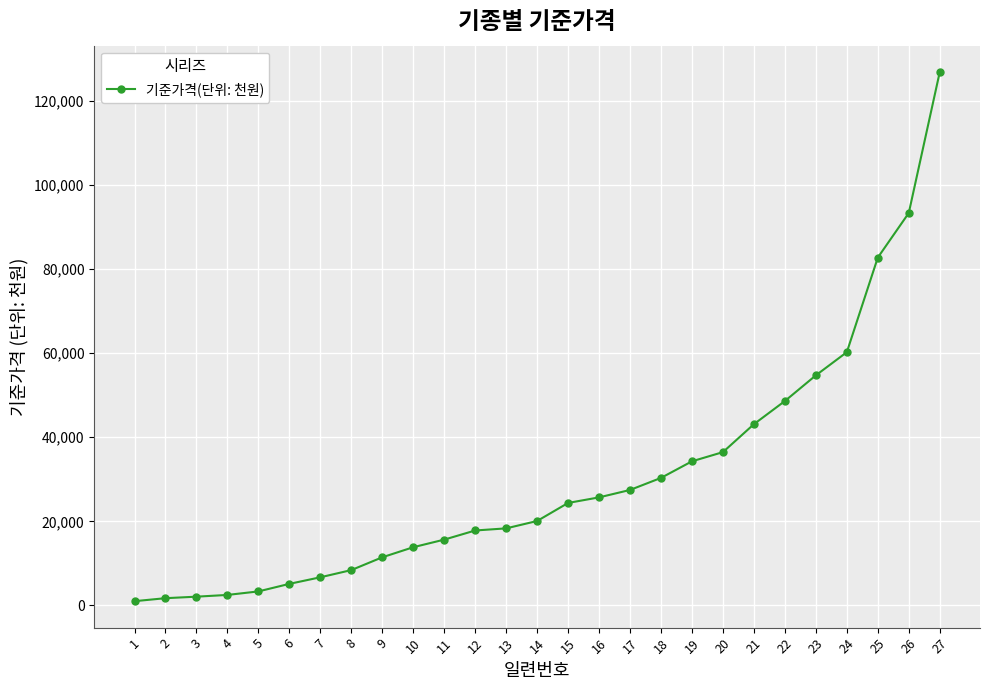

True or false: the data shows 25693 at 16.

True